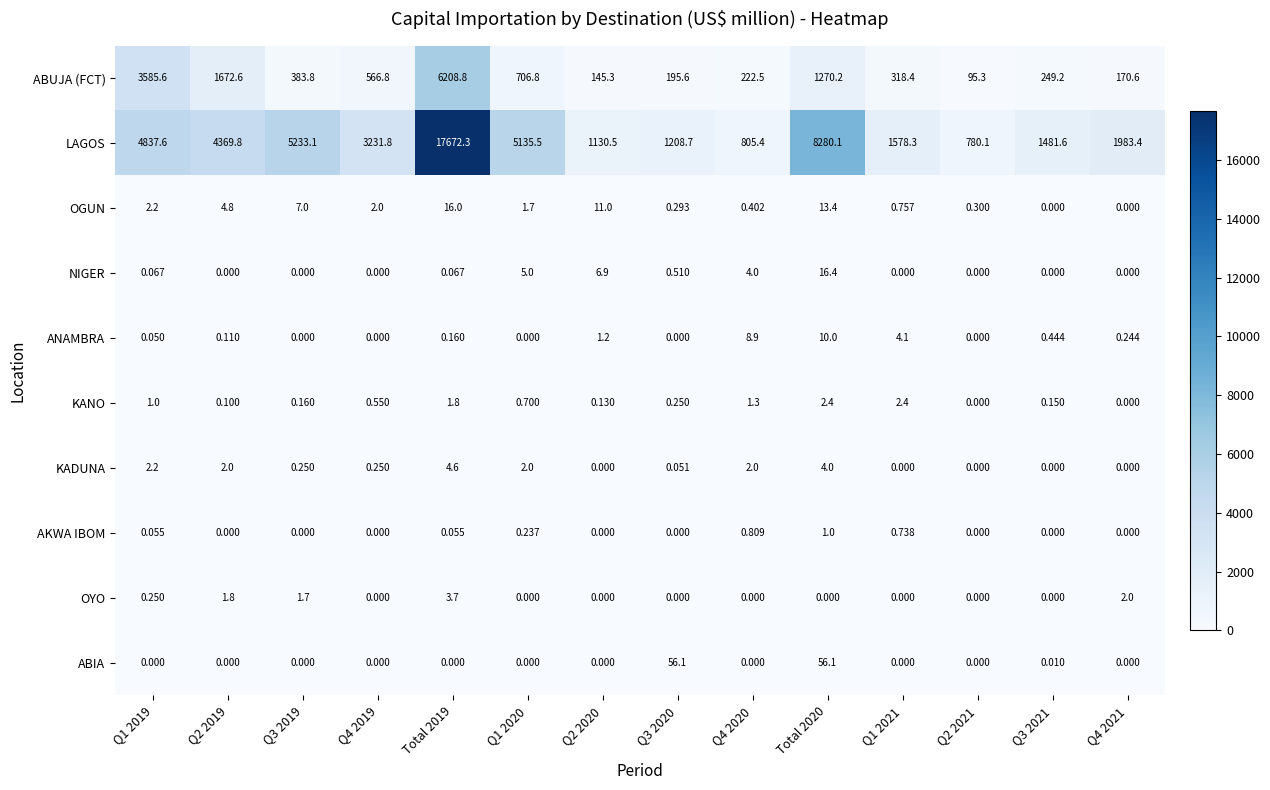

What is the difference between the highest and lowest values at Q2 2019?

4369.8